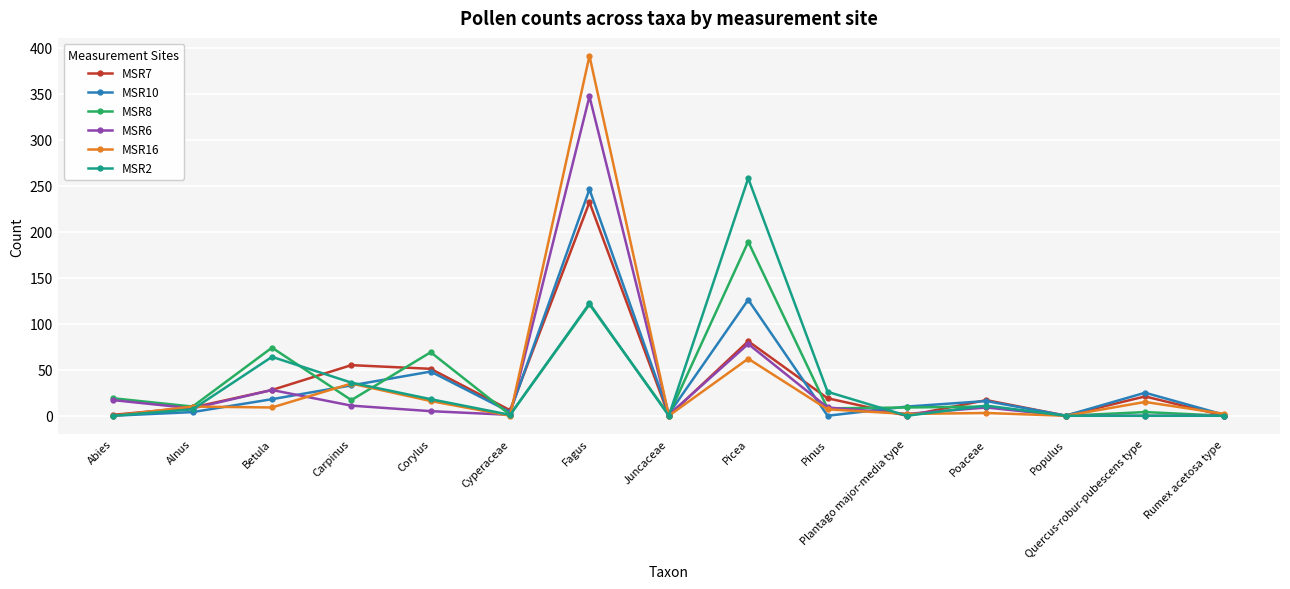

At which category does MSR6 reach its first local valley?

Alnus